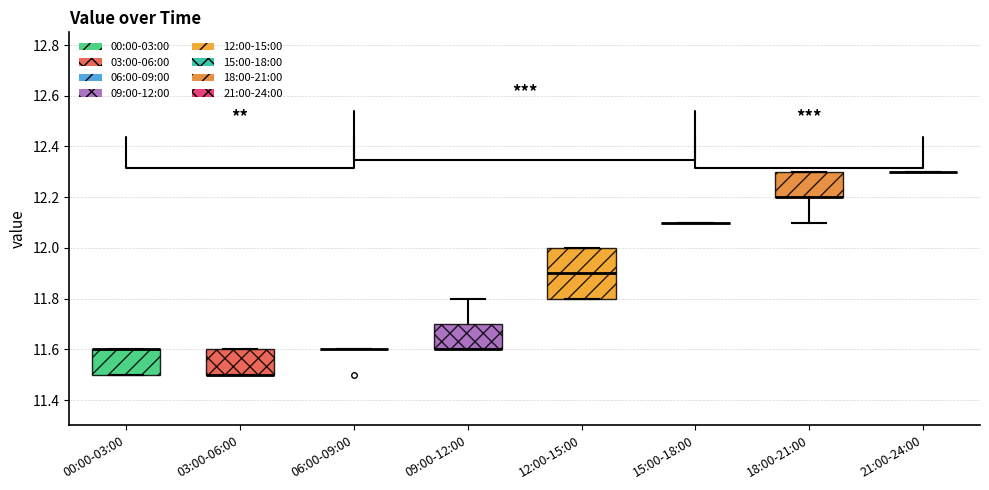

Reading left to right, transcribe this box plot: for each box, give where its median line is, the range the box spans, and where its two whiskers end, as read against the y-axis. The values are not printed on the chart, so give them approximately, as read against the axis.

00:00-03:00: median 11.6 (drawn on the box's upper edge), box 11.5 to 11.6, whiskers 11.5 to 11.6
03:00-06:00: median 11.5 (drawn on the box's lower edge), box 11.5 to 11.6, whiskers 11.5 to 11.6
06:00-09:00: box collapsed to a line at 11.6, whiskers 11.6 to 11.6
09:00-12:00: median 11.6 (drawn on the box's lower edge), box 11.6 to 11.7, whiskers 11.6 to 11.8
12:00-15:00: median 11.9, box 11.8 to 12.0, whiskers 11.8 to 12.0
15:00-18:00: box collapsed to a line at 12.1, whiskers 12.1 to 12.1
18:00-21:00: median 12.2 (drawn on the box's lower edge), box 12.2 to 12.3, whiskers 12.1 to 12.3
21:00-24:00: box collapsed to a line at 12.3, whiskers 12.3 to 12.3